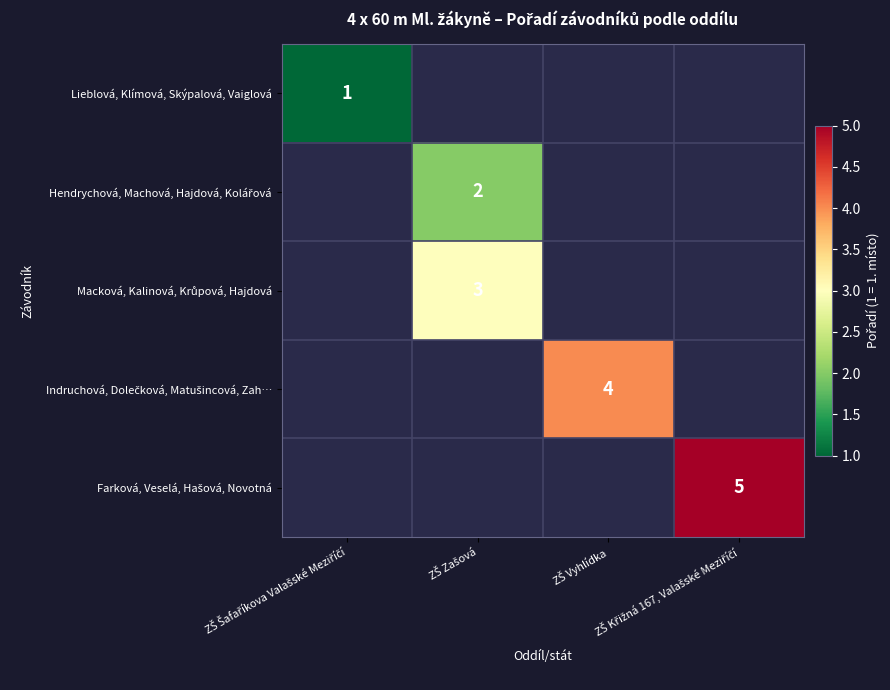

Rank the series by their maximum value, from lowest to highest.

Lieblová, Klímová, Skýpalová, Vaiglová, Hendrychová, Machová, Hajdová, Kolářová, Macková, Kalinová, Krůpová, Hajdová, Indruchová, Dolečková, Matušincová, Zah…, Farková, Veselá, Hašová, Novotná